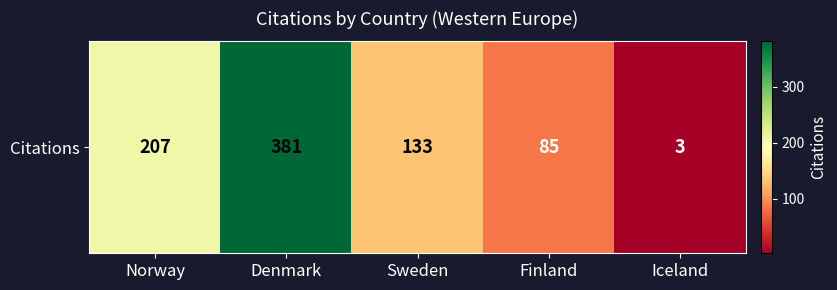

Which category has the lowest value across all series?

Iceland